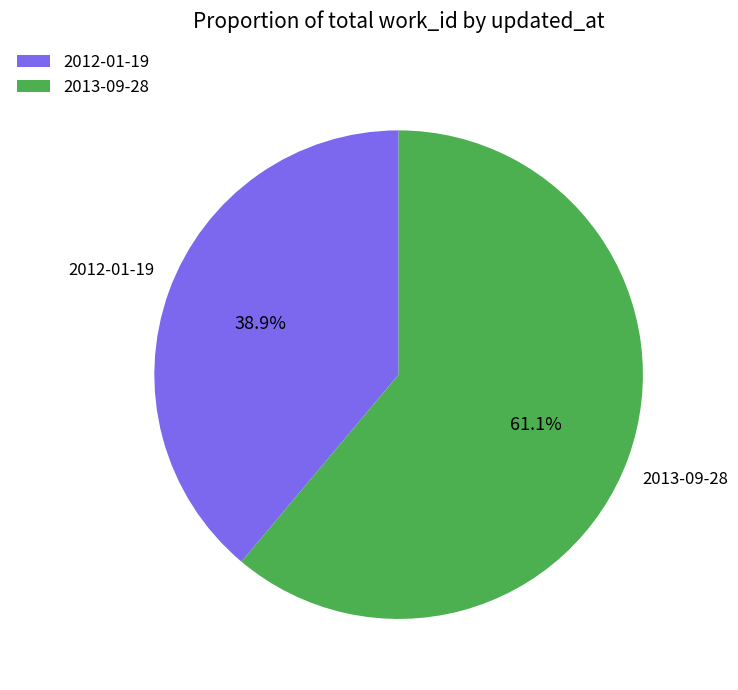

The 2012-01-19 slice represents 39% of the pie. True or false?

True